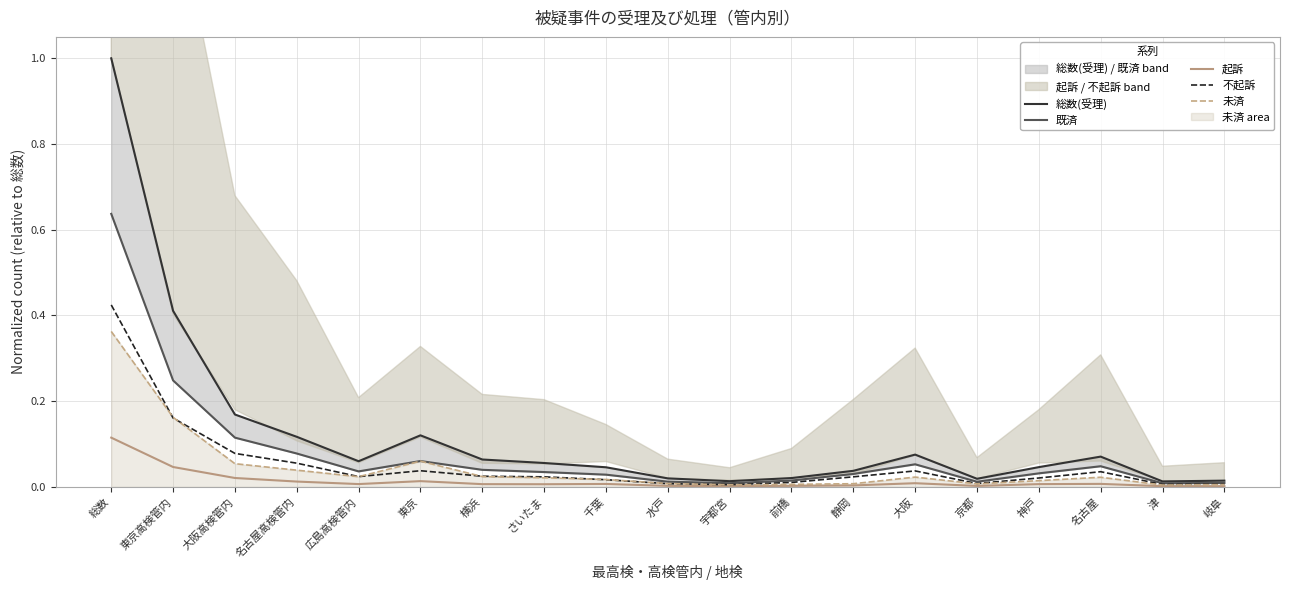

Is this an area chart (filled region under the line)?

No